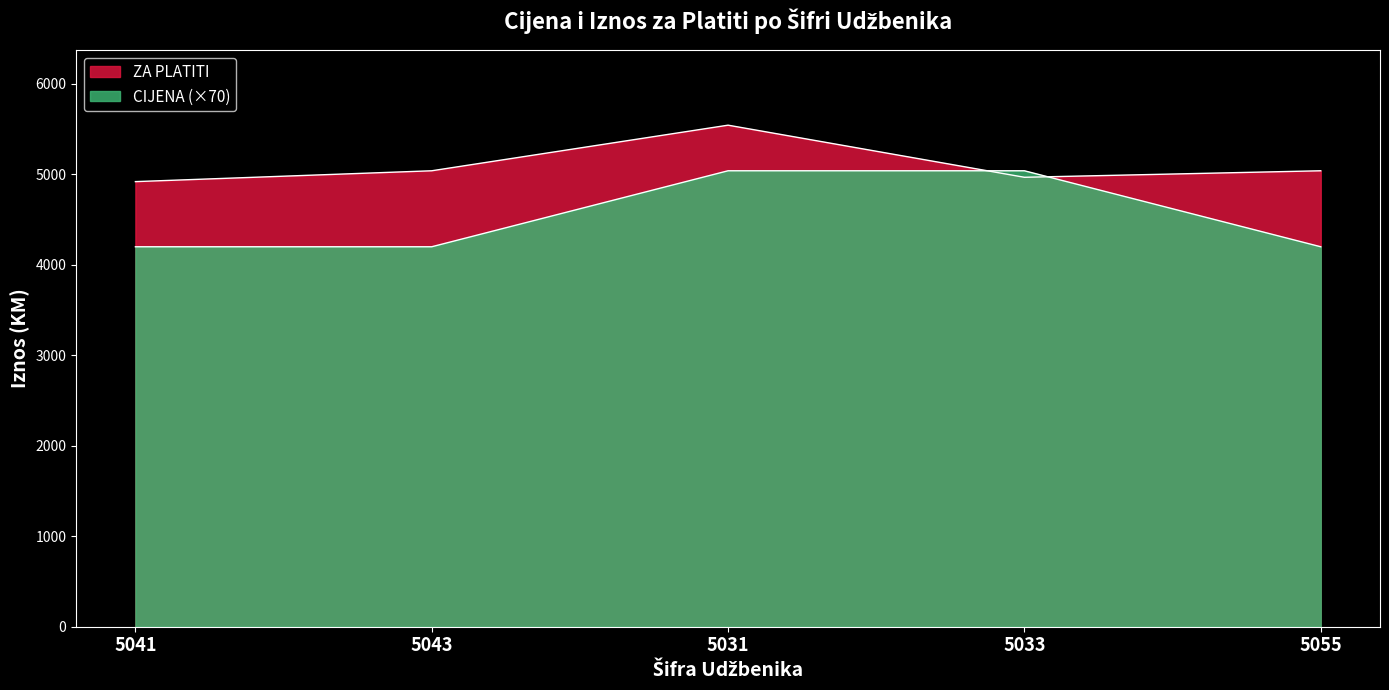

At how many categories does at least one series exceed 5180?

1